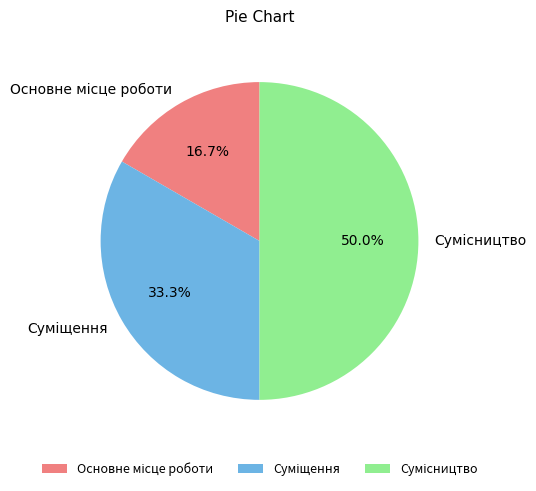

To the nearest percent, what is the difference between the Сумісництво and Суміщення slice percentages?

17%